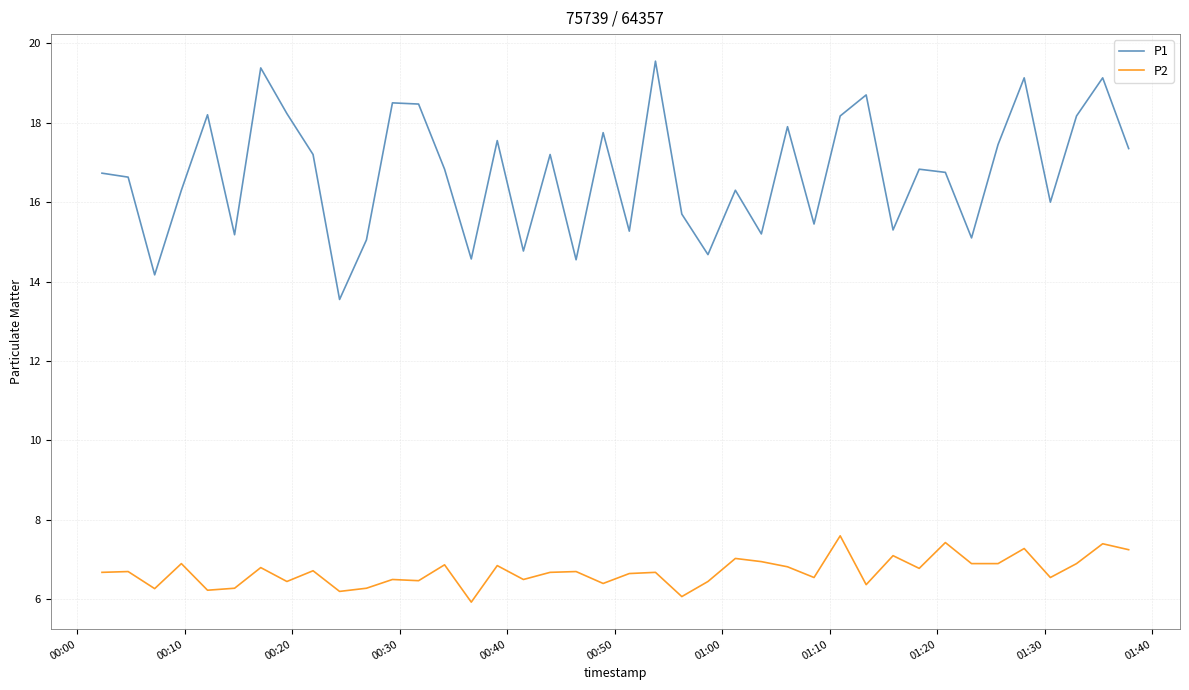

List the series in order of their peak value, lowest first.

P2, P1